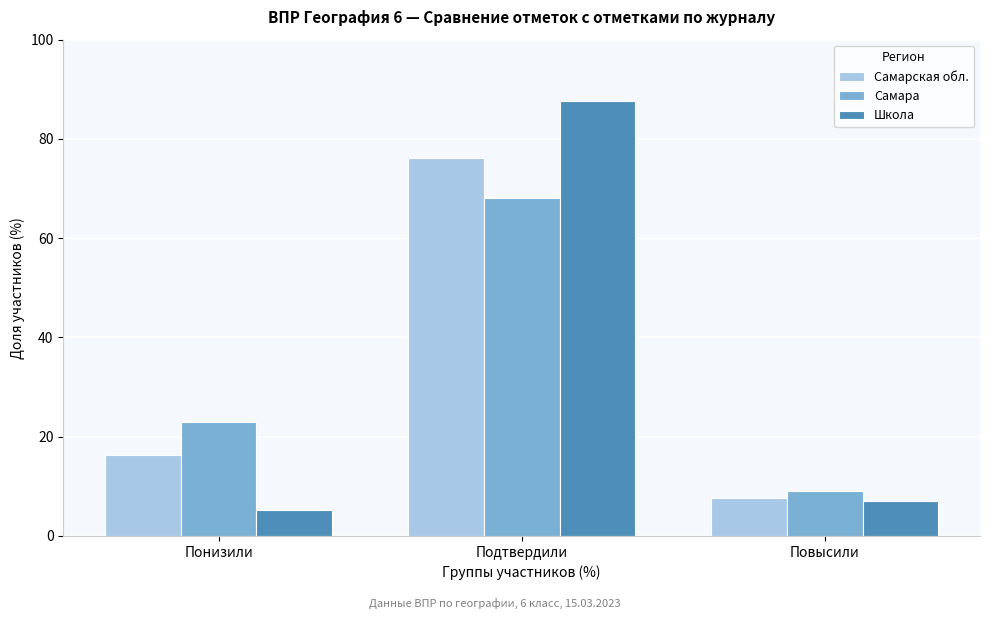

Read the Самара value at Понизили.

22.9